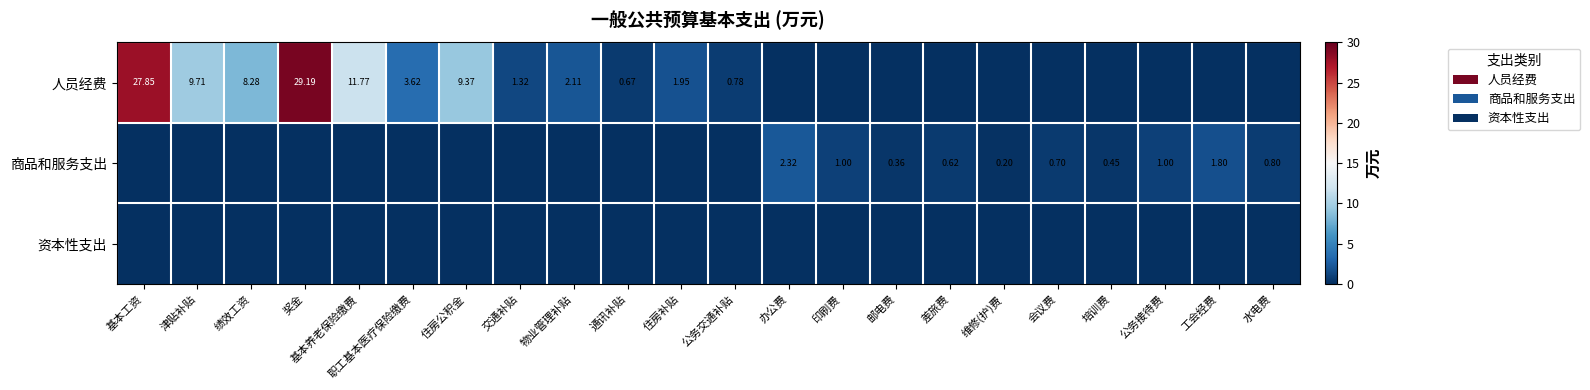

Between 基本工资 and 通讯补贴, which series saw the biggest shift?

人员经费